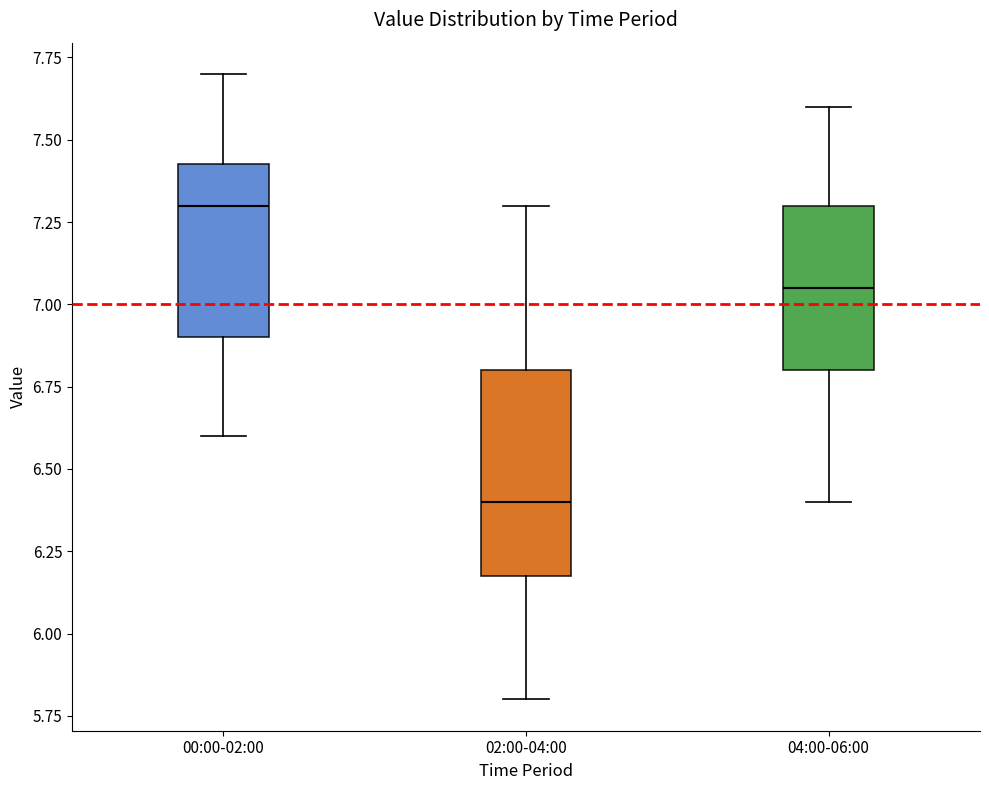

Where is the lower edge of the box for 02:00-04:00 on the y-axis? The values are not printed on the chart, so give them approximately, as read against the axis.

6.20